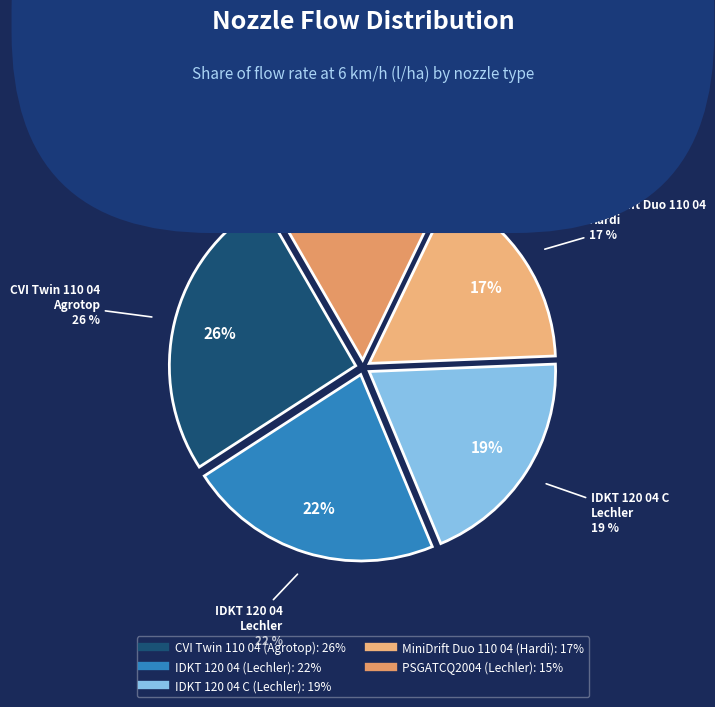

Count the number of slices in the pie.

5